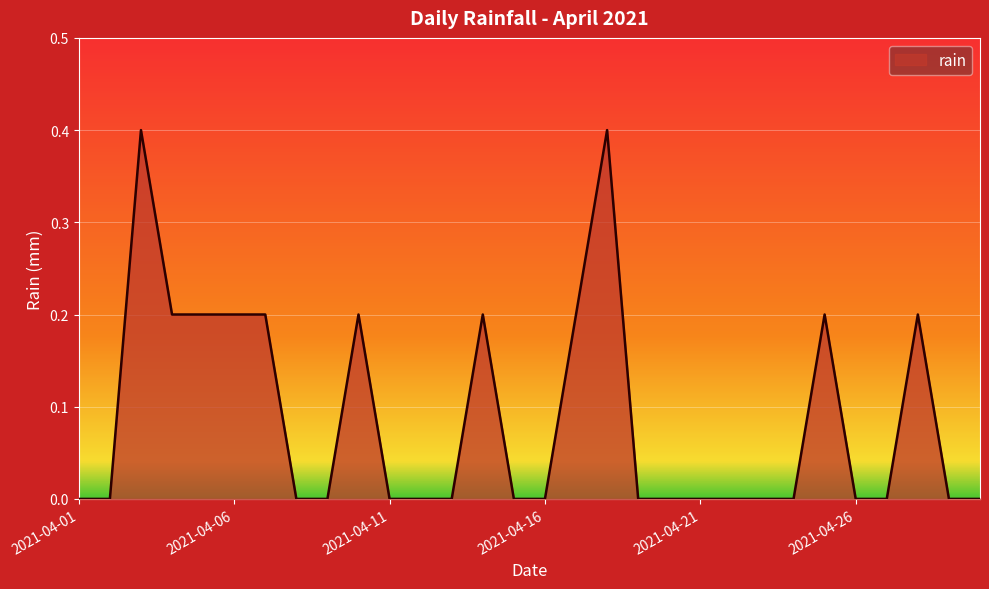

Does the chart have visible grid lines?

Yes